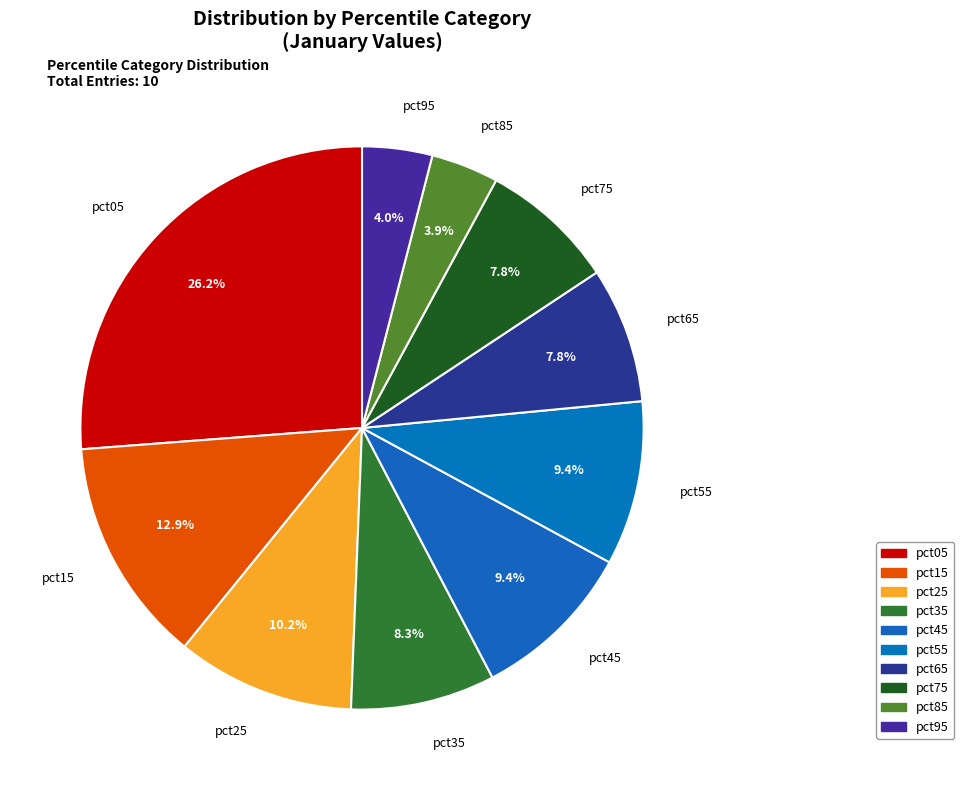

Does pct45 account for over 50% of the chart?

No